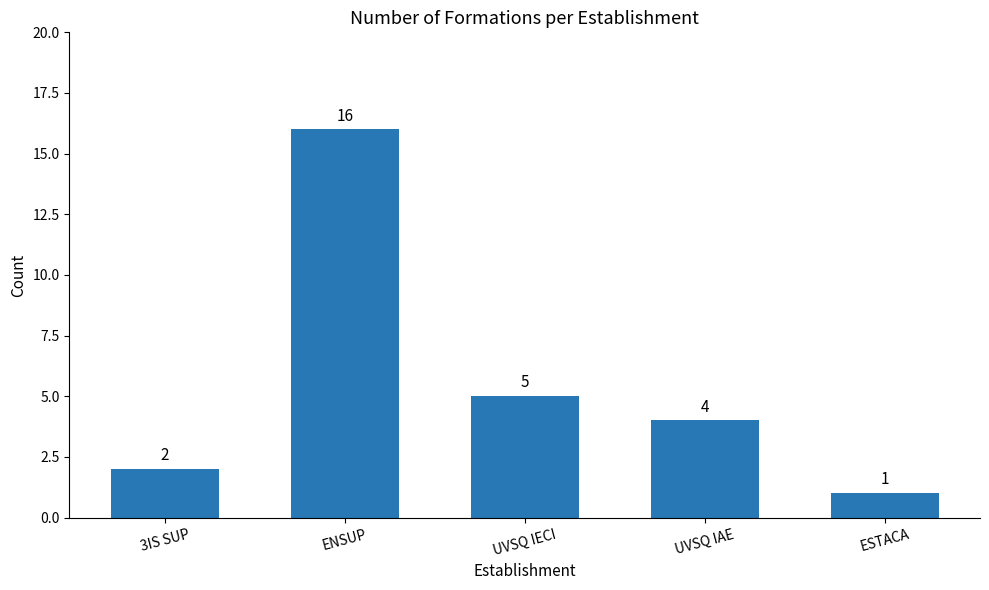

Reading left to right, list all the values displayed in this chart.

2	16	5	4	1